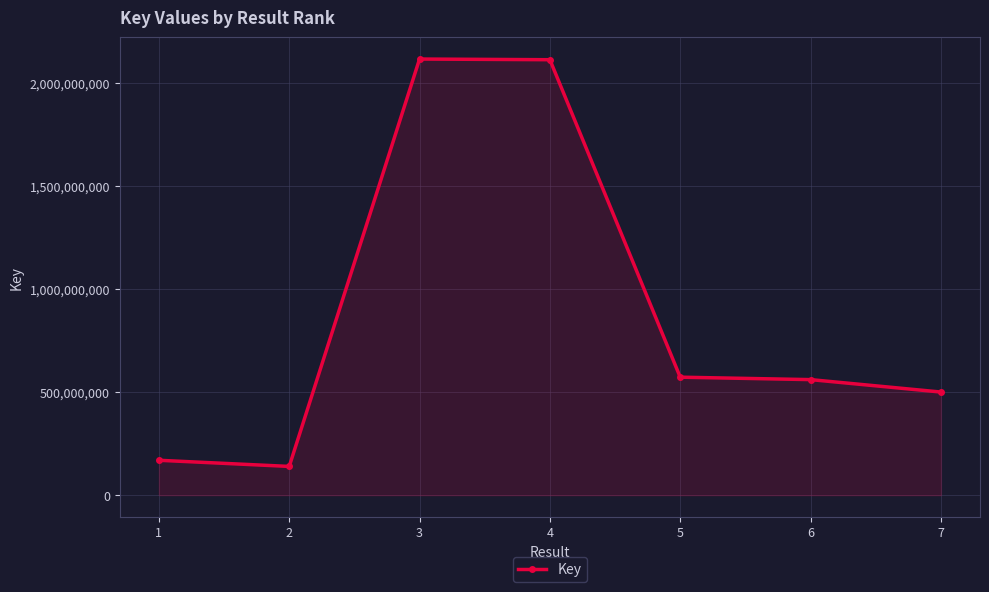

At which label does the data first exceed 560976741?

3